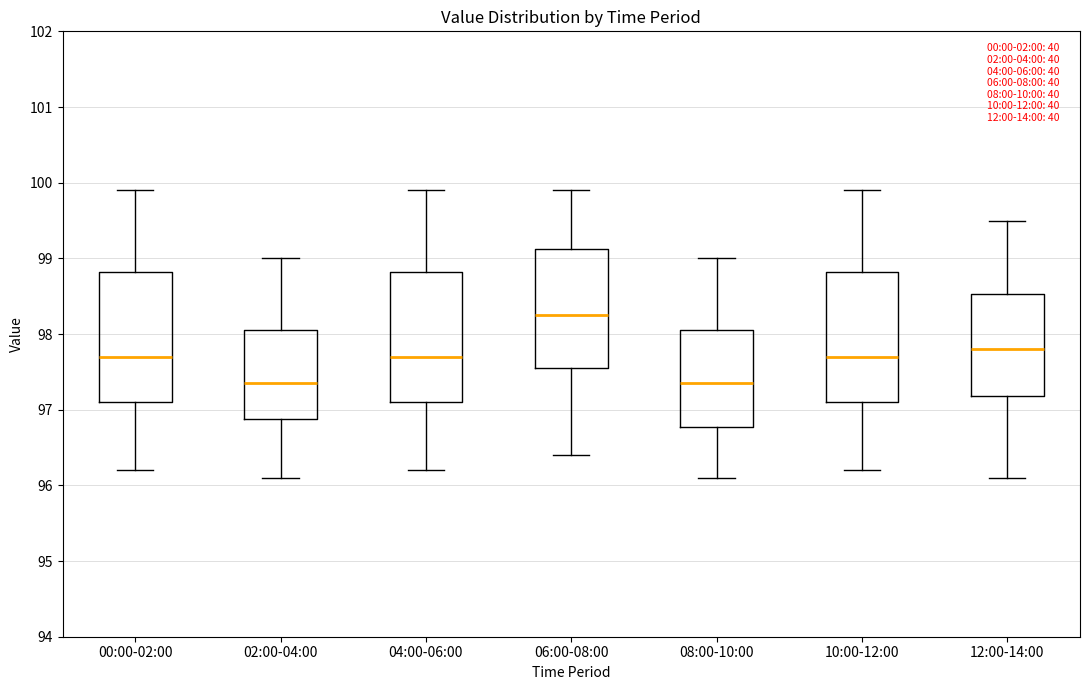

Where does the median line of the box for 02:00-04:00 sit on the y-axis? The values are not printed on the chart, so give them approximately, as read against the axis.

97.4